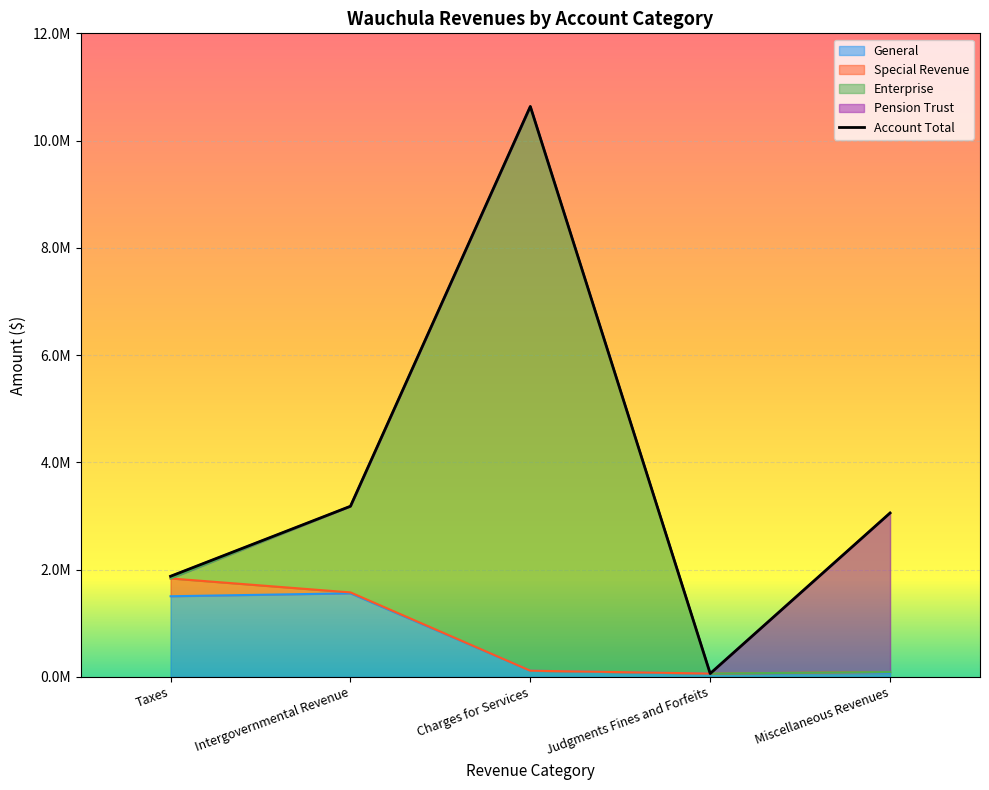

What is the label of the 1st point from the left?

Taxes